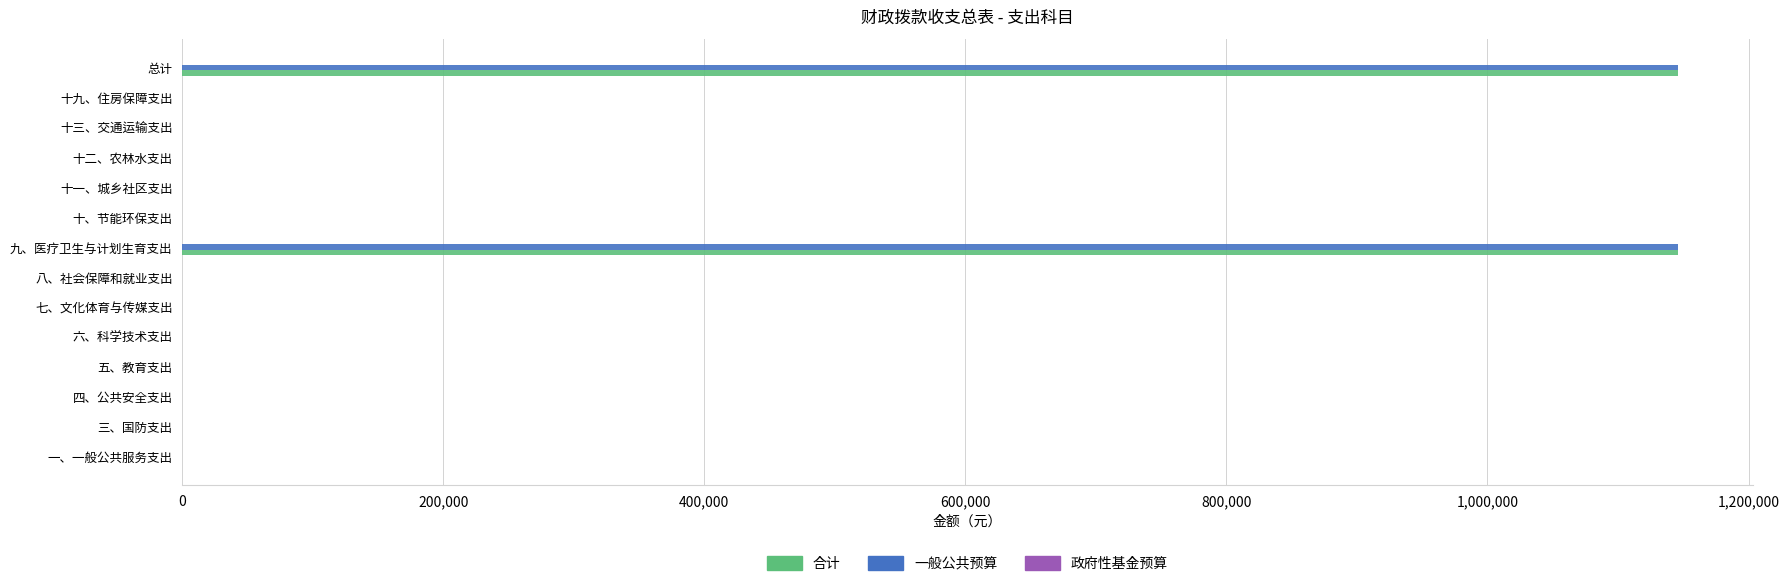

What is the sum of all 合计 values?

2292000